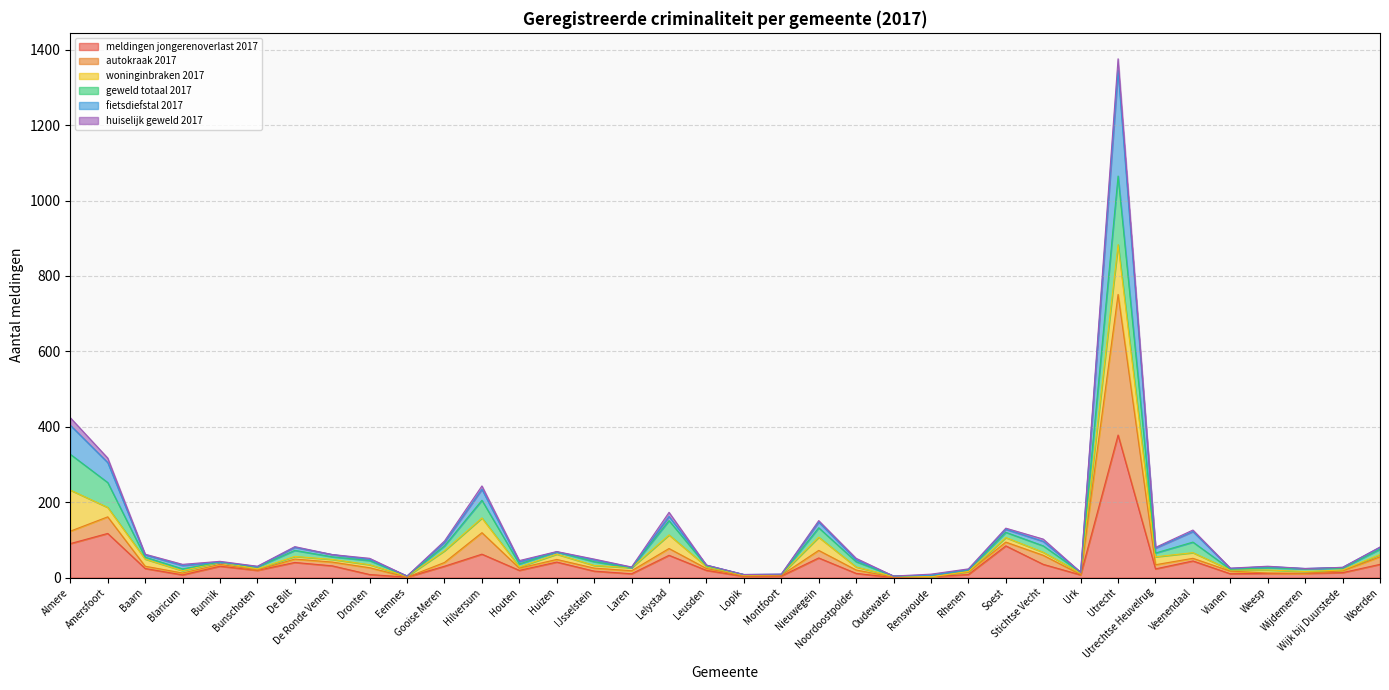

True or false: meldingen jongerenoverlast 2017 has a value of 17 at Vianen.

False